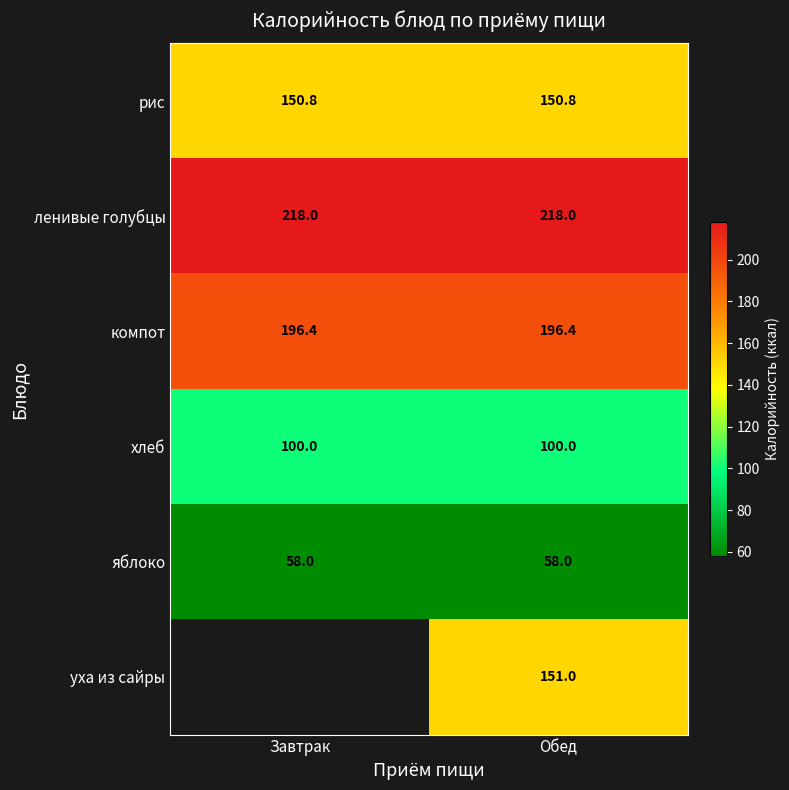

What is the sum of all яблоко values?

116.0